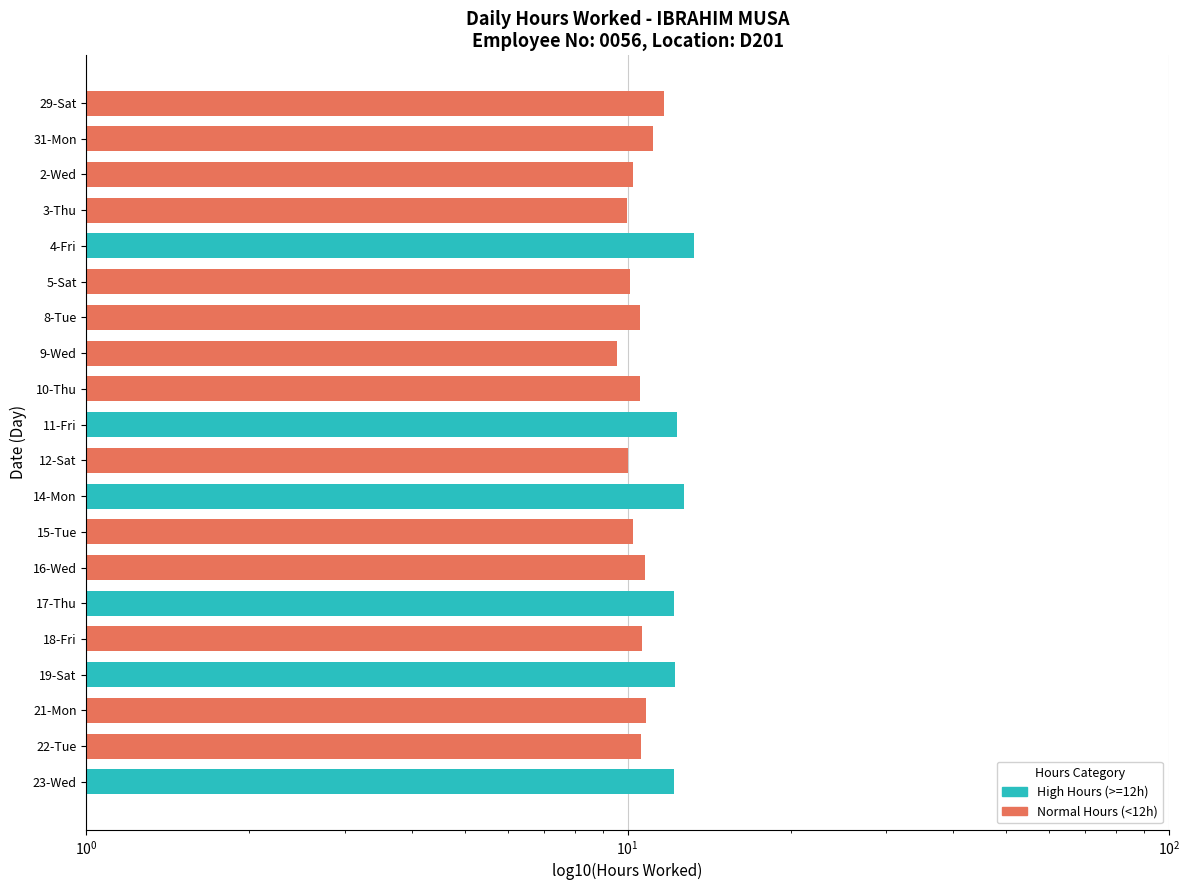

What is the difference between the maximum and minimum values?

3.7